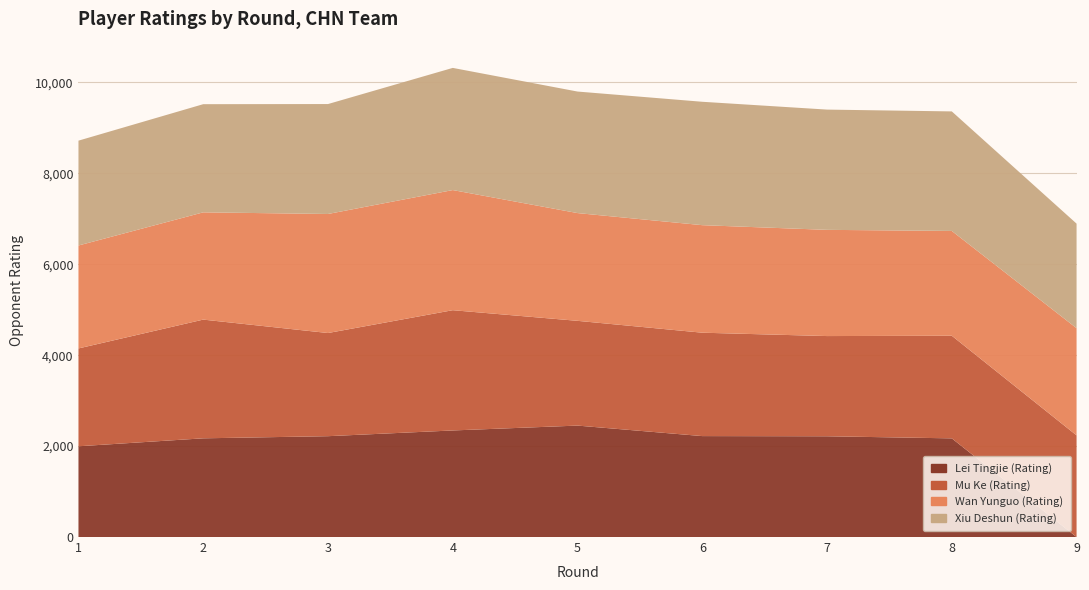

Reading left to right, extract all data points from this chart.

Xiu Deshun (Rating): 2306	2379	2418	2687	2673	2714	2645	2629	2300
Wan Yunguo (Rating): 2264	2359	2618	2642	2370	2365	2336	2305	2357
Mu Ke (Rating): 2152	2611	2269	2645	2304	2274	2204	2257	2236
Lei Tingjie (Rating): 1996	2171	2218	2344	2451	2220	2216	2170	0